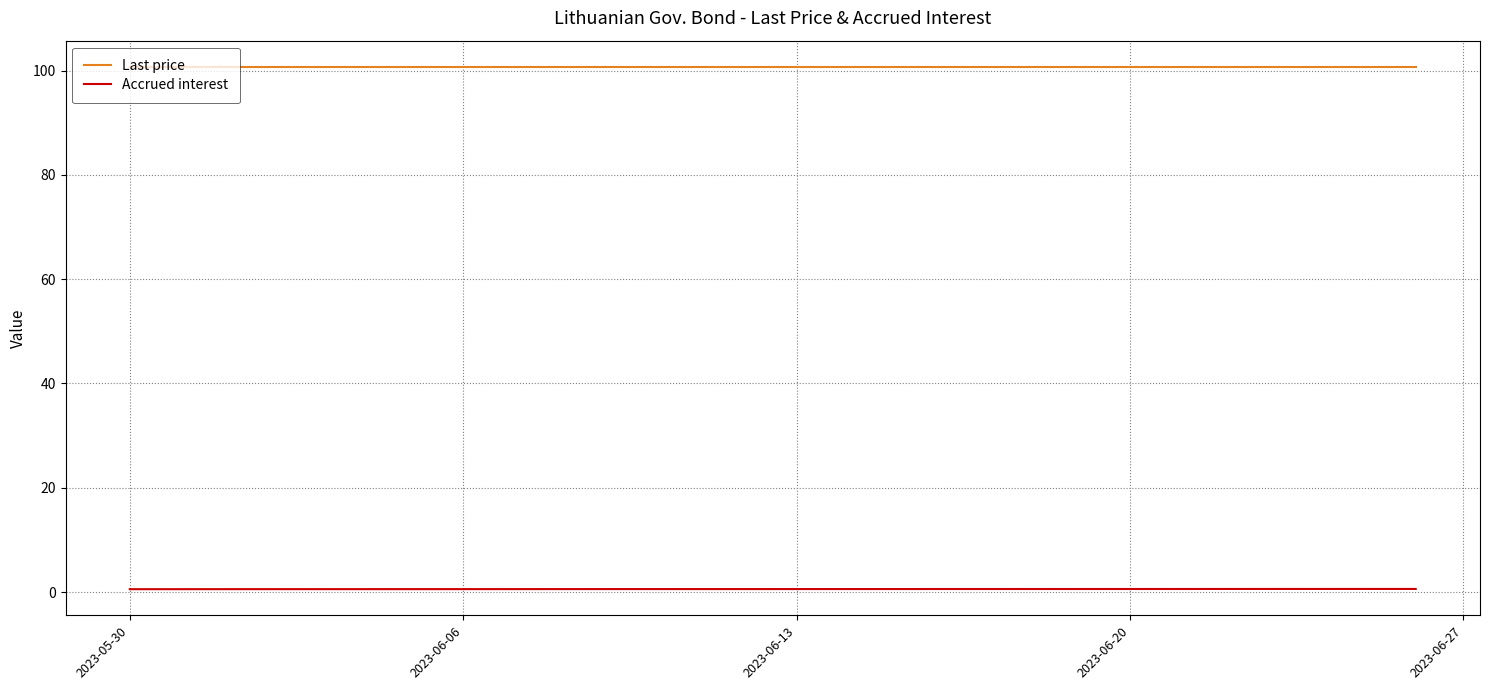

What is the value of the Accrued interest point at the 11th from the left?

0.6